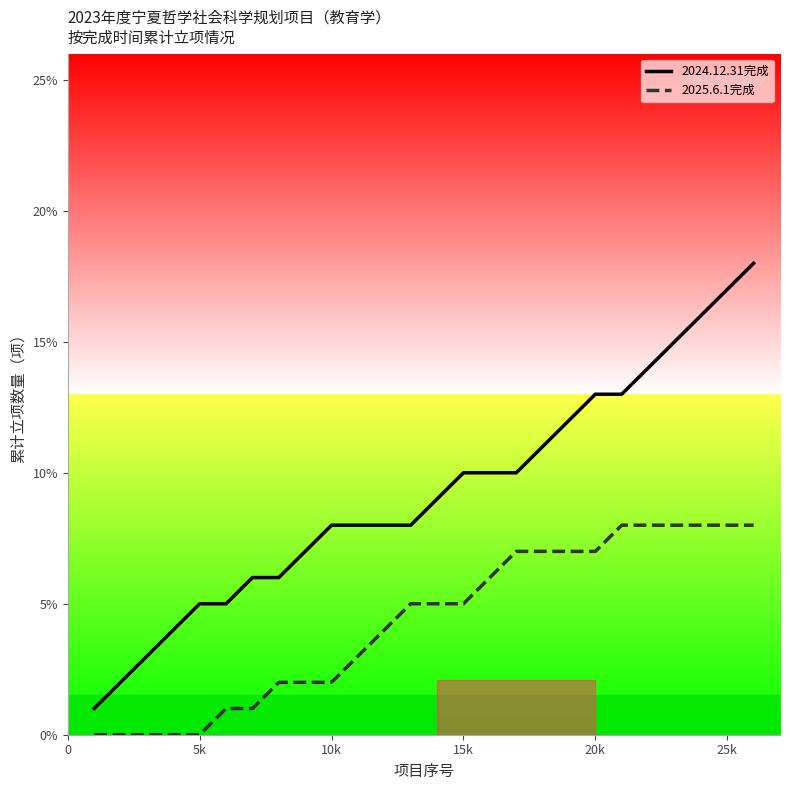

True or false: 2024.12.31完成 and 2025.6.1完成 cross at least once.

False